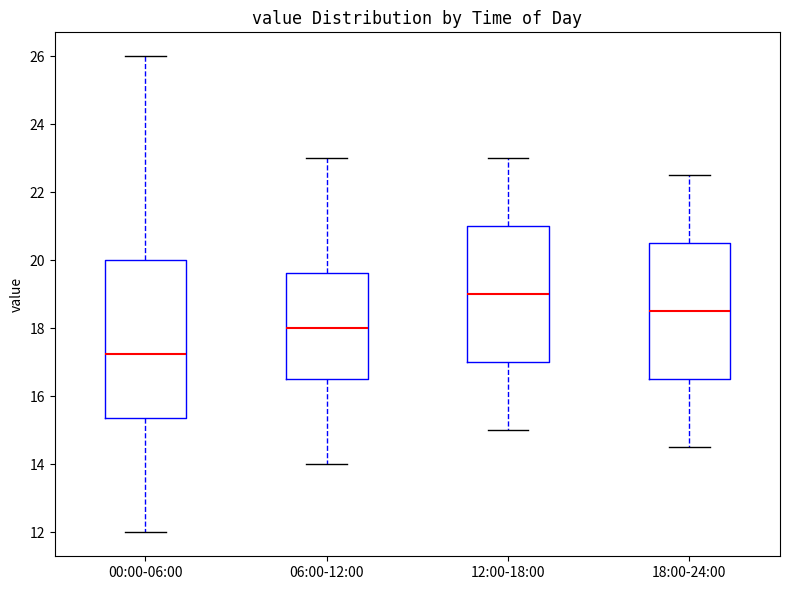

Which box is the tallest, from its lower edge to its upper edge?

00:00-06:00